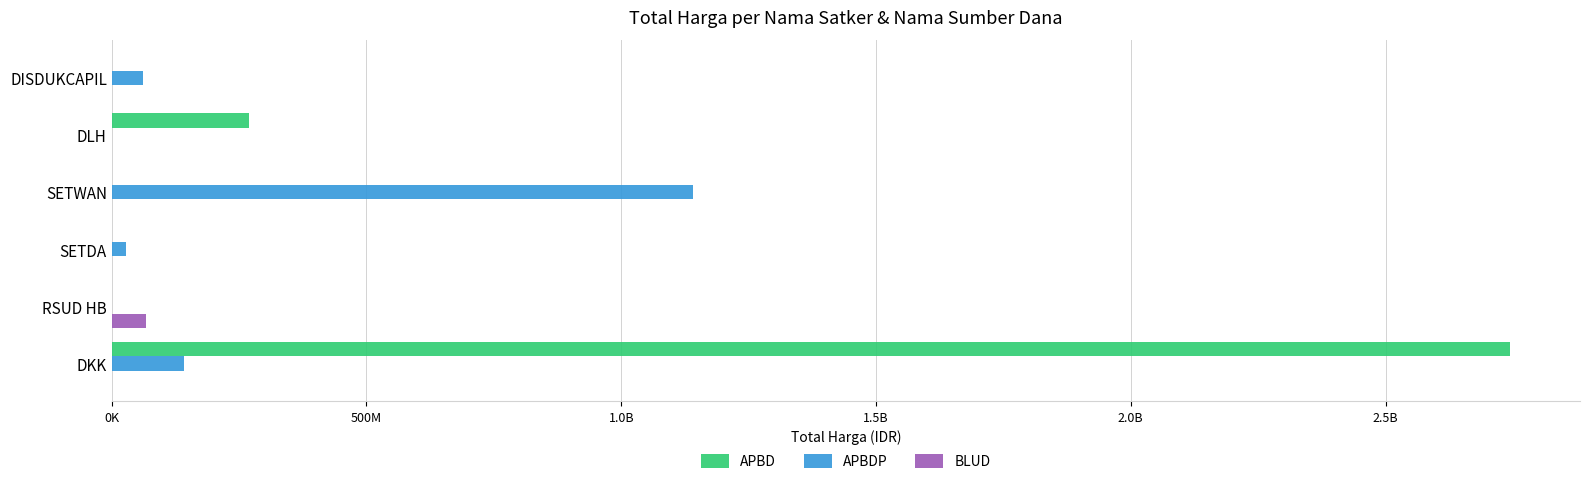

What are all the series names shown in the legend?

APBD, APBDP, BLUD